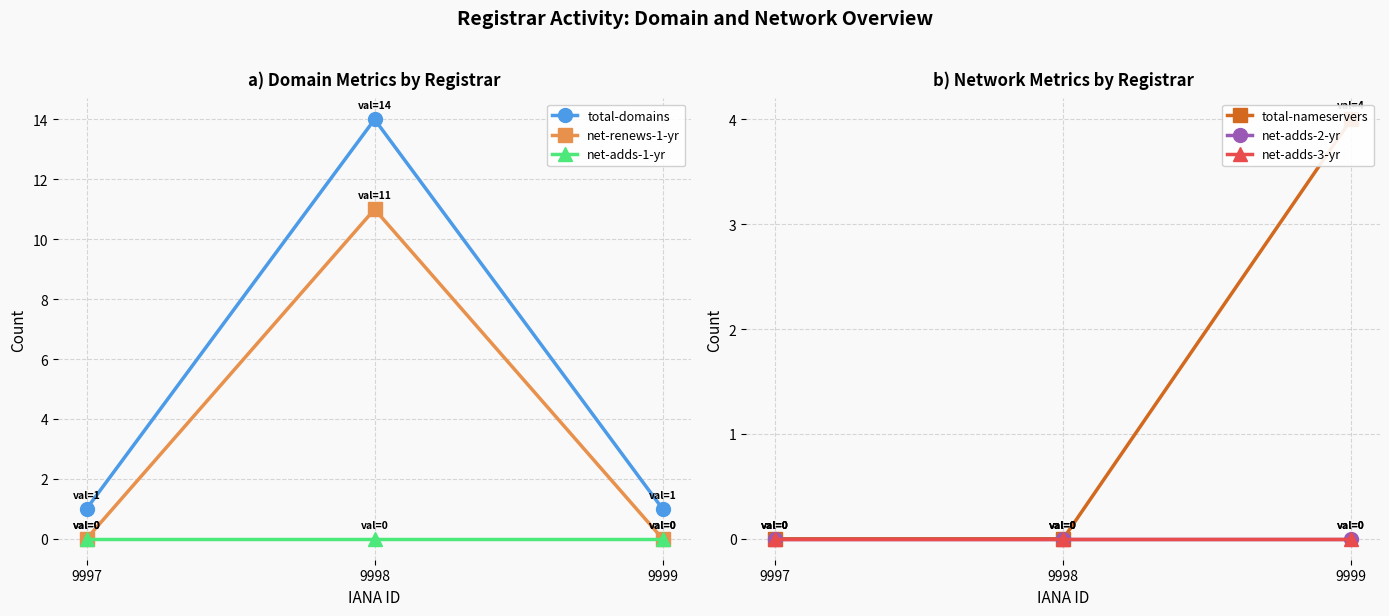

What are all the series names shown in the legend?

total-domains, net-renews-1-yr, net-adds-1-yr, total-nameservers, net-adds-2-yr, net-adds-3-yr